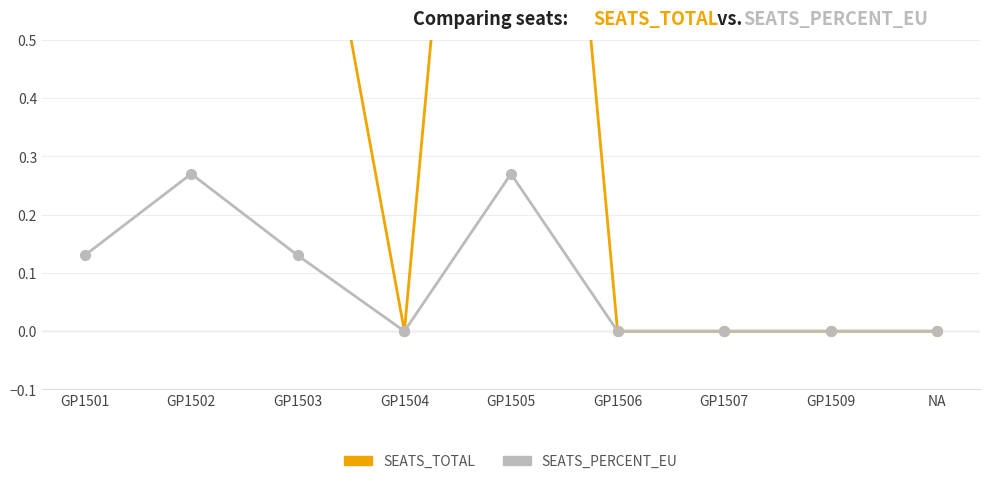

List the labels in order of SEATS_PERCENT_EU value, smallest first.

GP1504, GP1506, GP1507, GP1509, NA, GP1501, GP1503, GP1502, GP1505